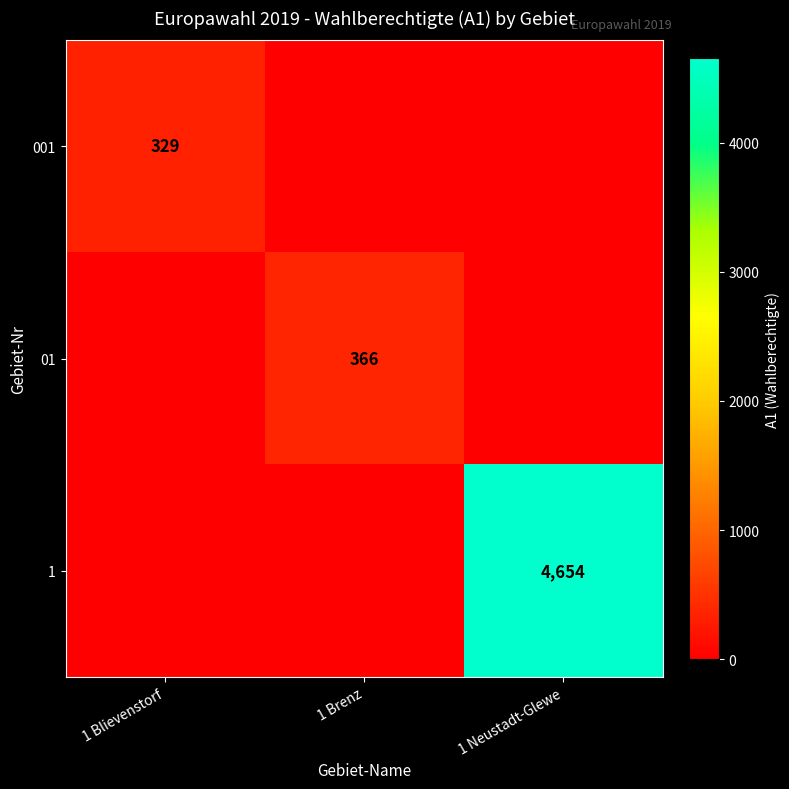

Which label corresponds to the largest value in the chart?

1 Neustadt-Glewe